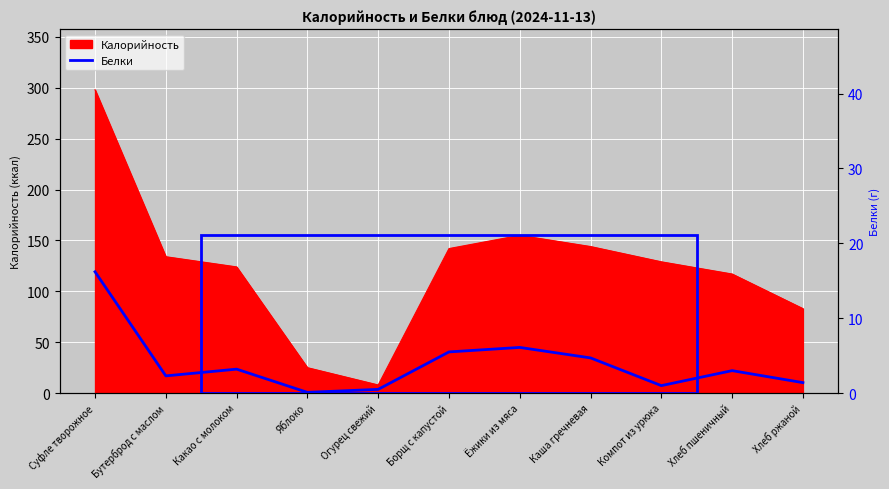

The Калорийность series shows 34 at Какао с молоком. True or false?

False